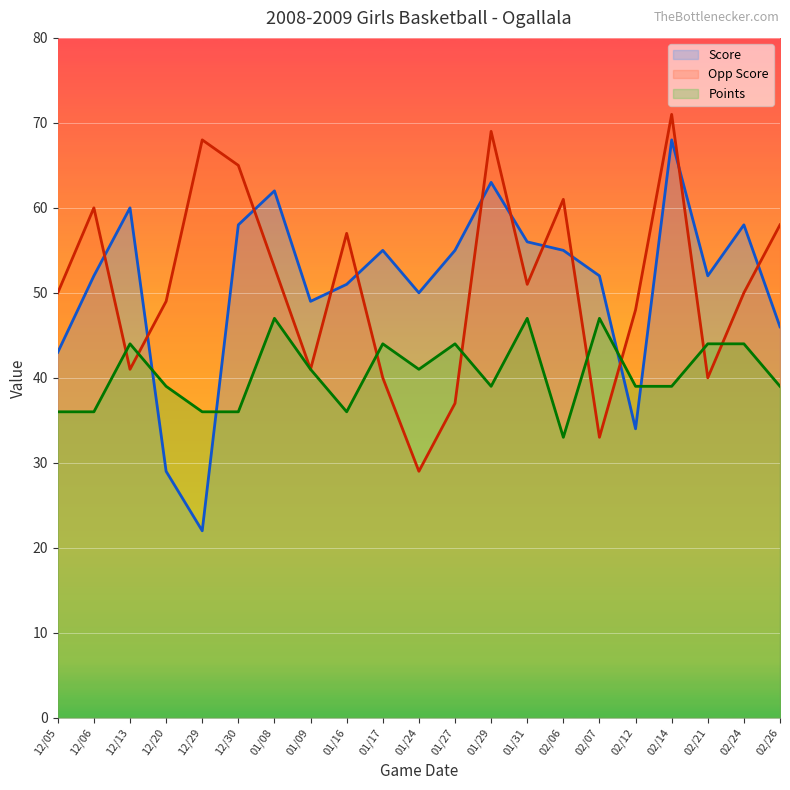

What is the value of the Score point at the 12th from the left?

55